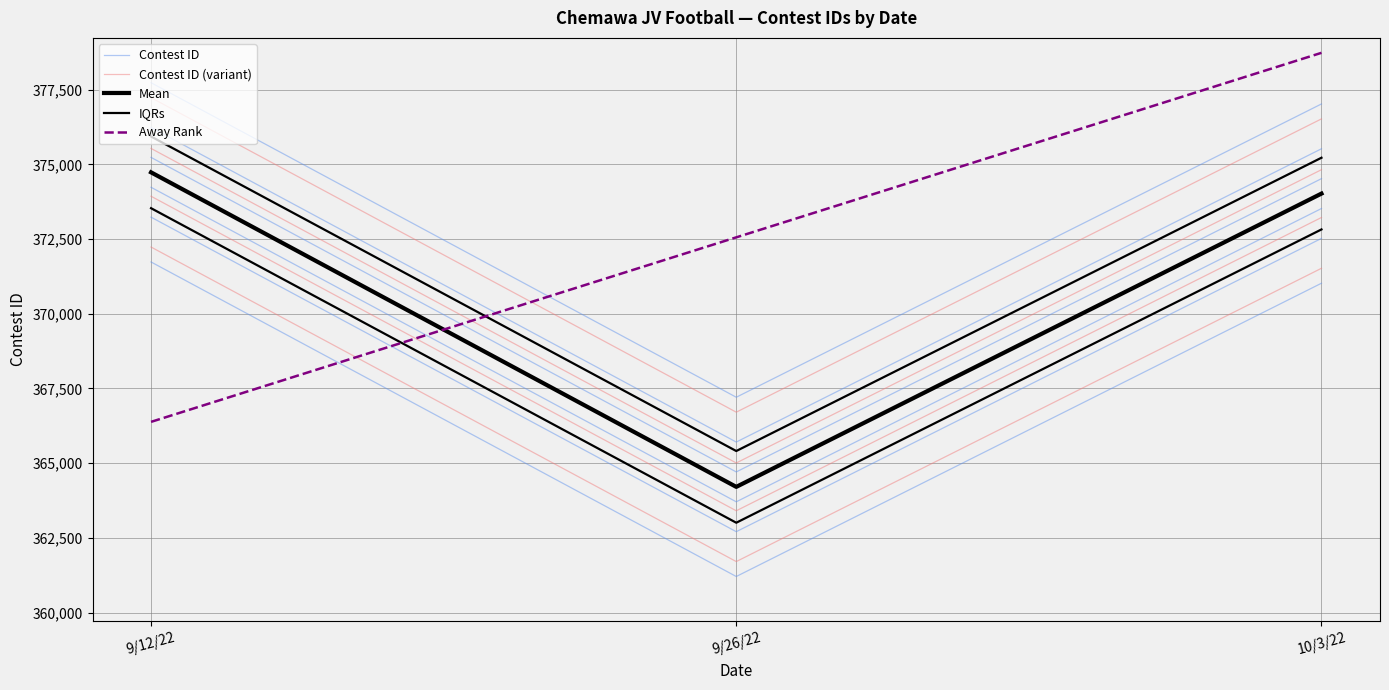

Which series has the largest range (max minus min)?

Away Rank